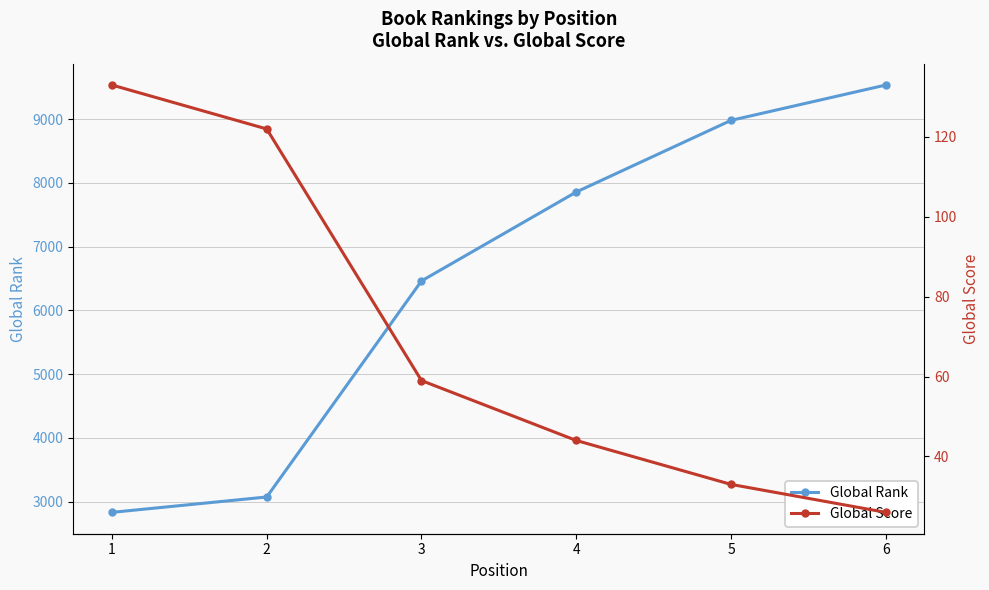

What is the difference between the Global Score values at 1 and 3?

74